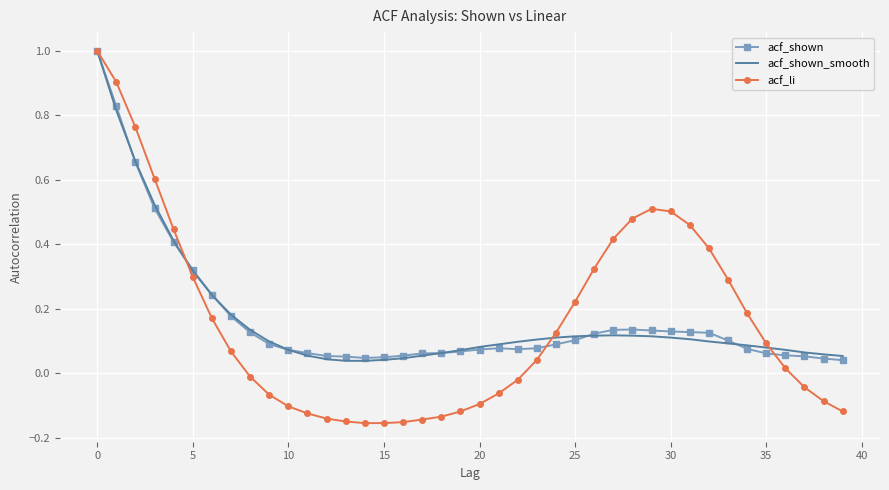

What is the greatest value displayed?

1.0